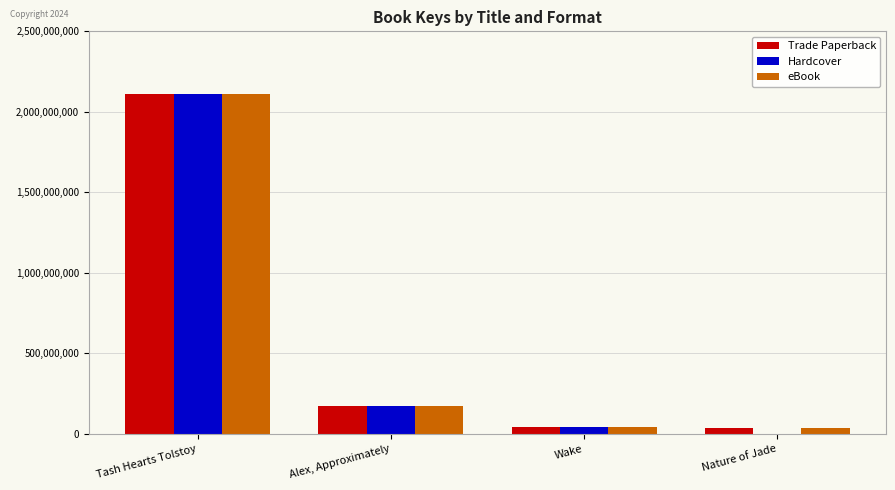

At which category is the sum across all series the highest?

Tash Hearts Tolstoy